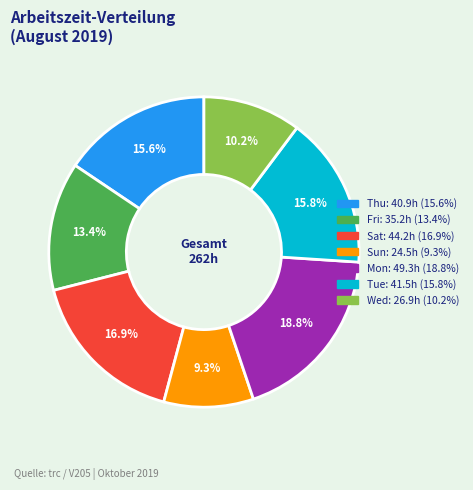

How many slices are in this pie chart?

7